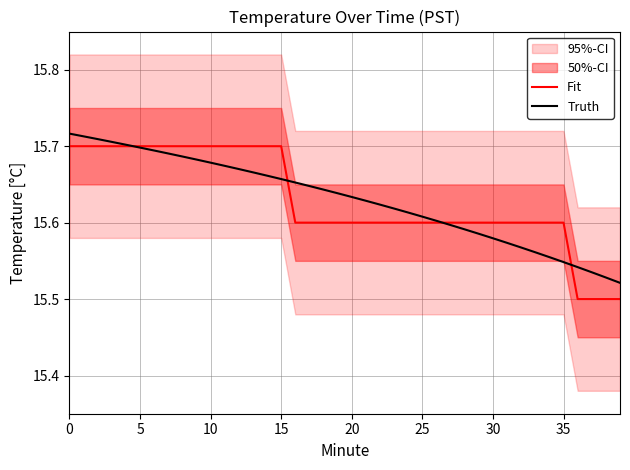

What is the label of the 23rd point from the right?

17